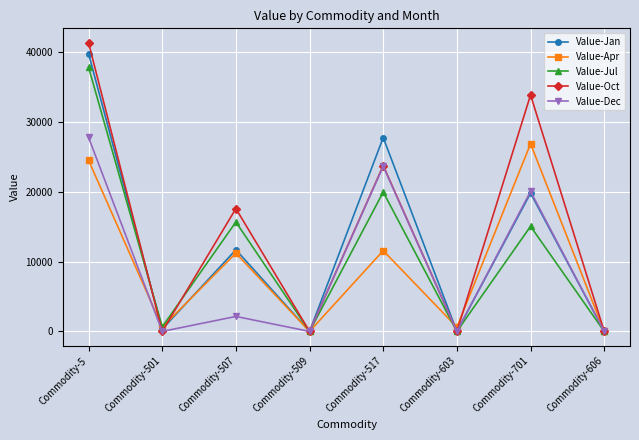

True or false: Value-Jan and Value-Apr cross at least once.

True